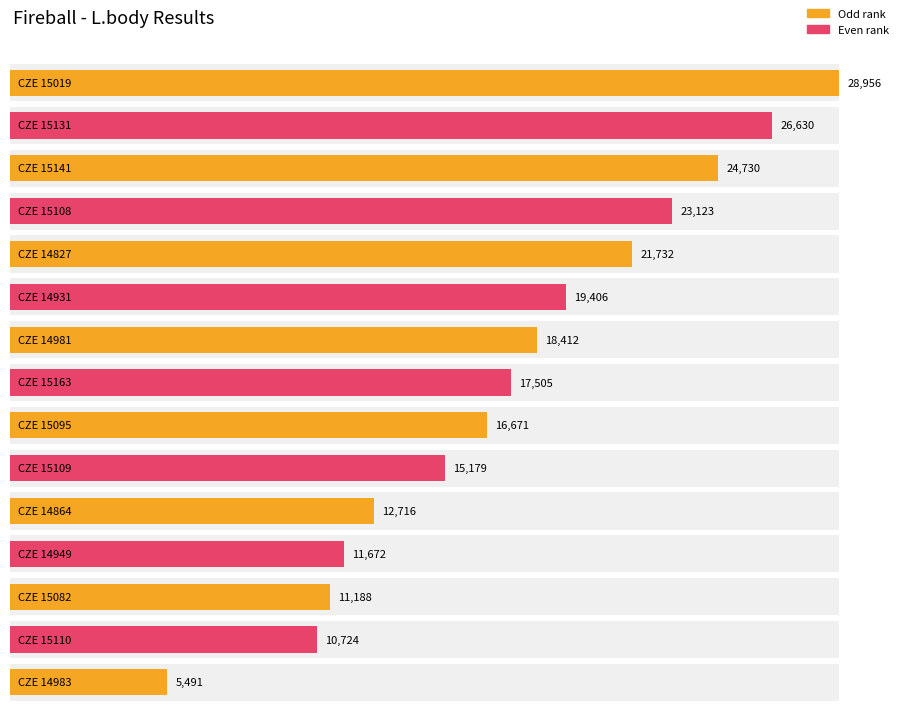

Rank the categories by value from lowest to highest.

CZE 14983, CZE 15110, CZE 15082, CZE 14949, CZE 14864, CZE 15109, CZE 15095, CZE 15163, CZE 14981, CZE 14931, CZE 14827, CZE 15108, CZE 15141, CZE 15131, CZE 15019